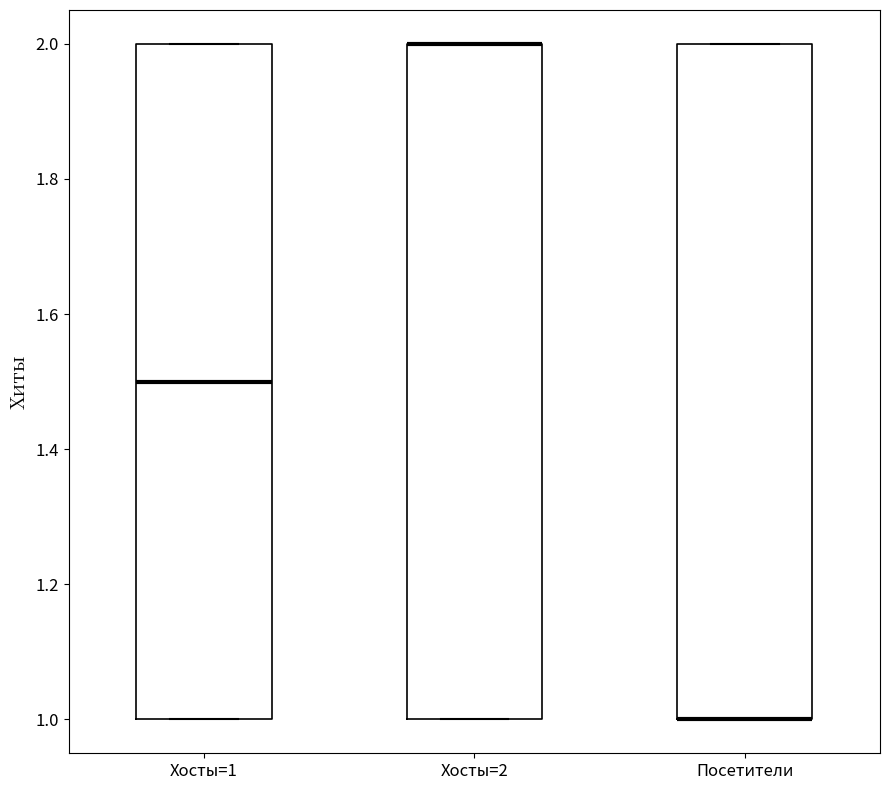

Where is the upper edge of the box for Хосты=1 on the y-axis? The values are not printed on the chart, so give them approximately, as read against the axis.

2.0